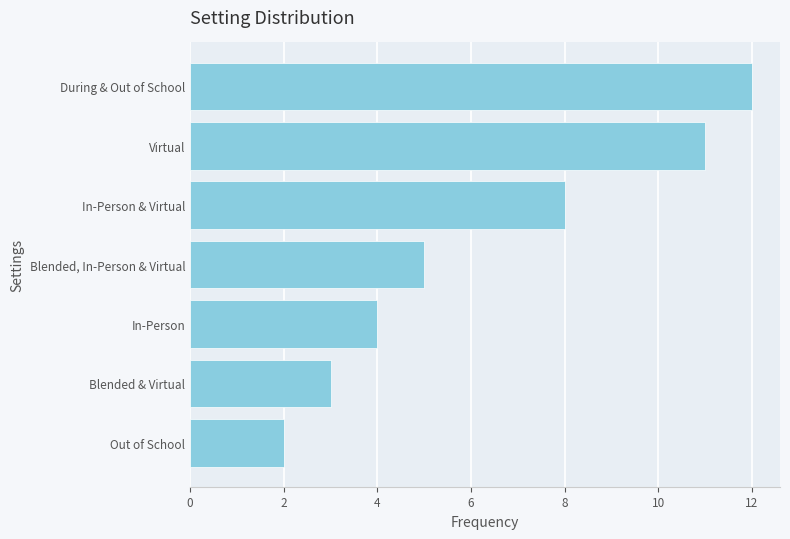

The value at Virtual is 16. True or false?

False